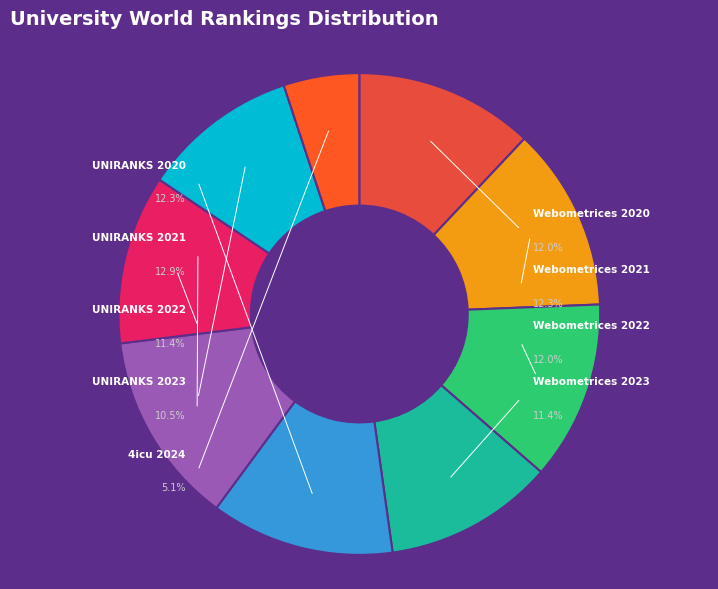

Is the sum of Webometrices 2020 and UNIRANKS 2021 greater than half?

No